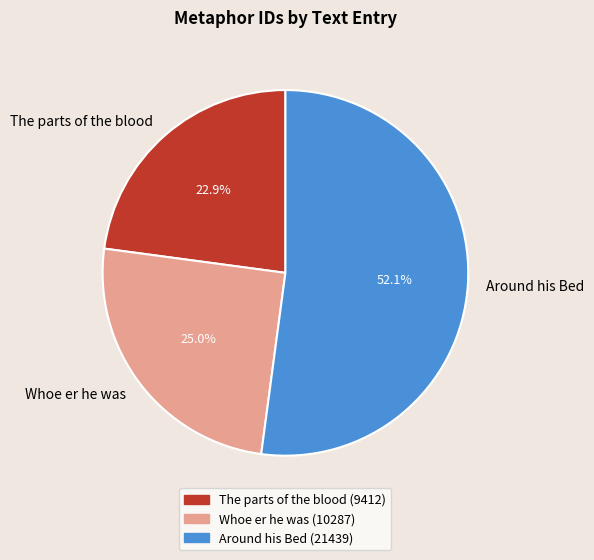

How many slices are in this pie chart?

3